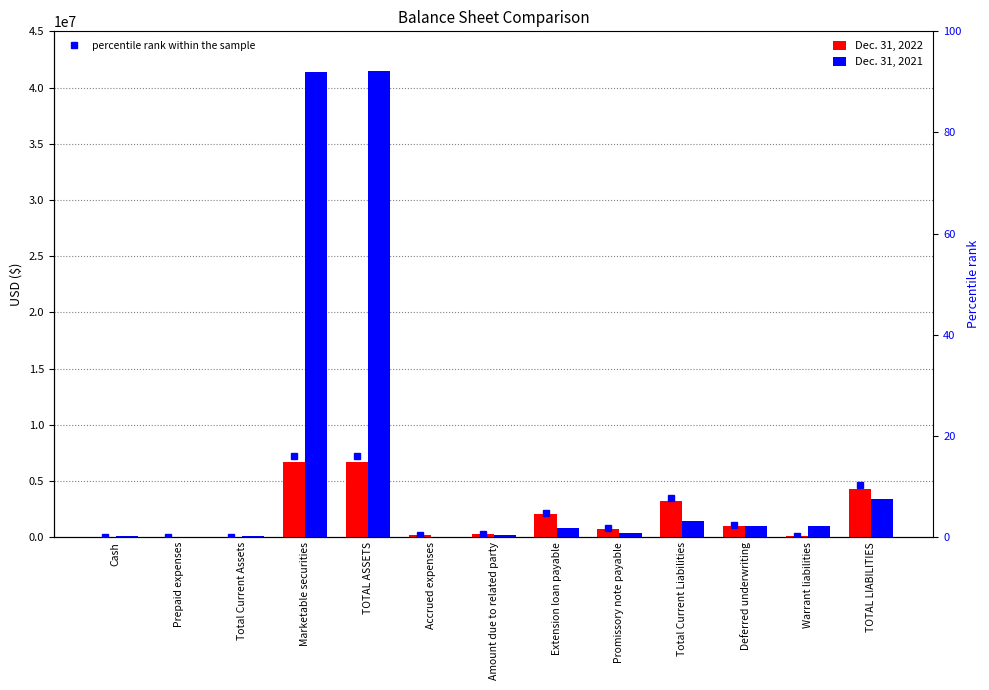

At which category does the chart reach its peak across all series?

TOTAL ASSETS